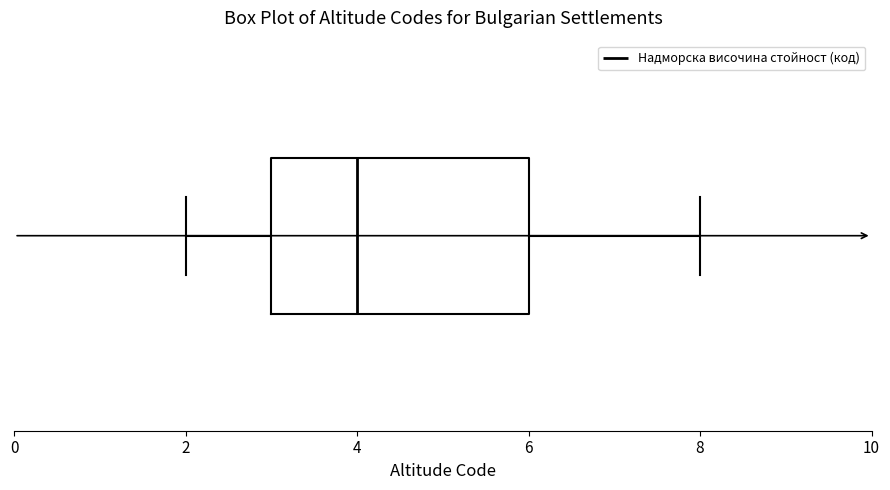

Read this box plot against the x-axis: the position of the median line, the range covered by the box, and the ends of both whiskers. The values are not printed on the chart, so give them approximately, as read against the axis.

median 4, box 3 to 6, whiskers 2 to 8